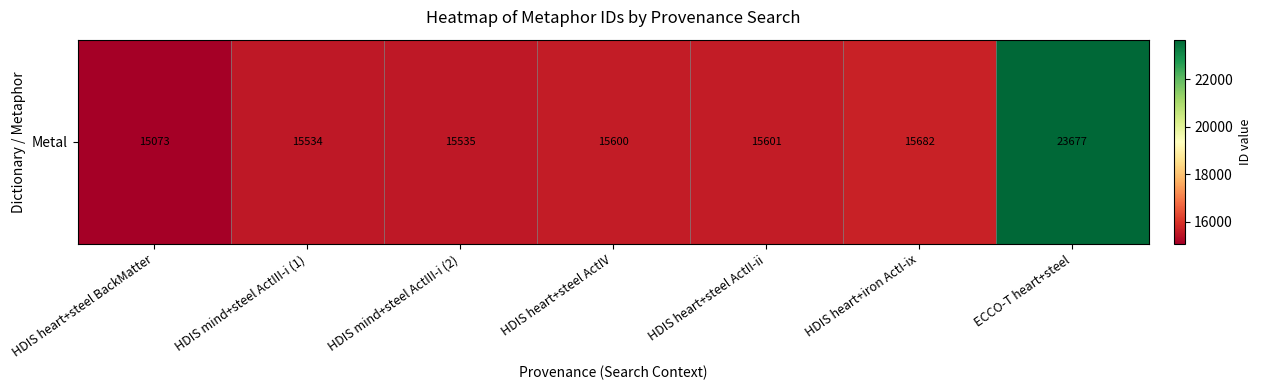

Reading right to left, extract all data points from this chart.

23677	15682	15601	15600	15535	15534	15073